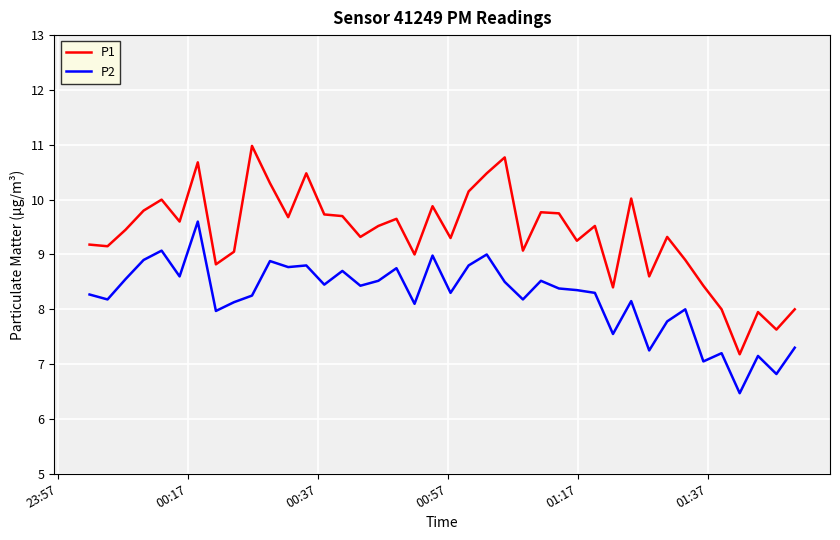

Rank the series by their average value, from lowest to highest.

P2, P1